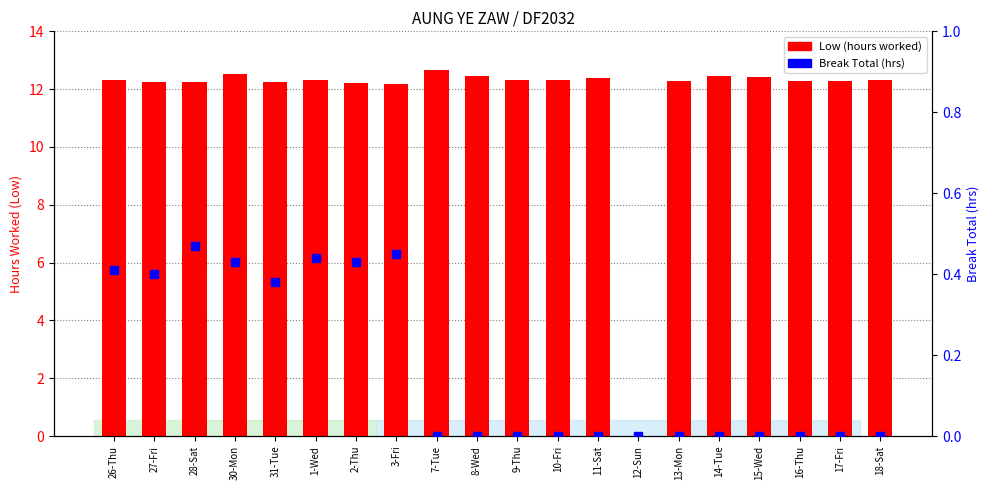

Which series has the largest total across all categories?

Low (hours worked)